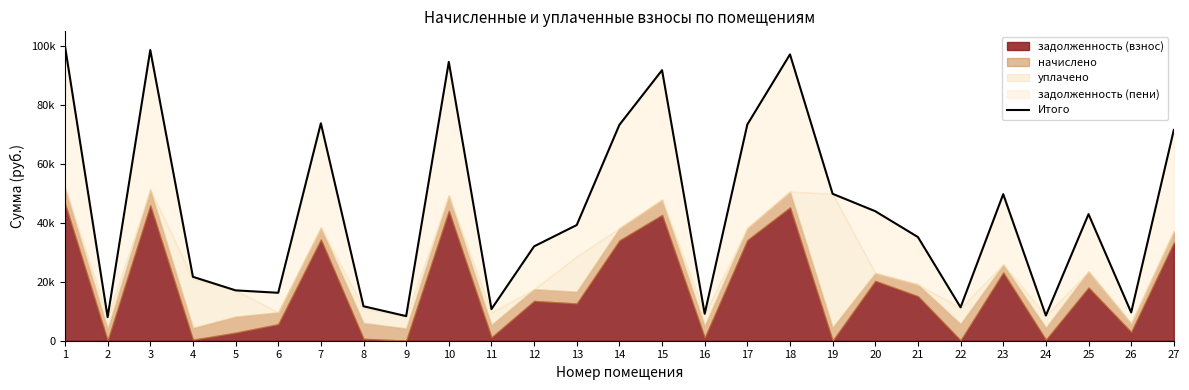

What is the value of the 3rd point from the left?

98746.7